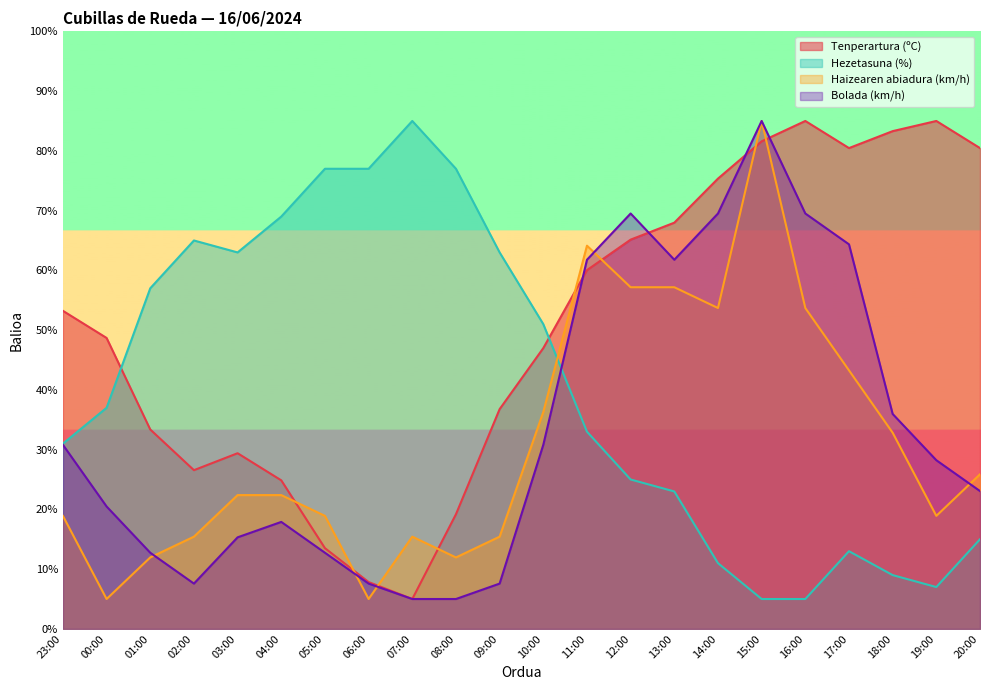

What is the value of the Bolada (km/h) point at the 22nd from the left?

23.1